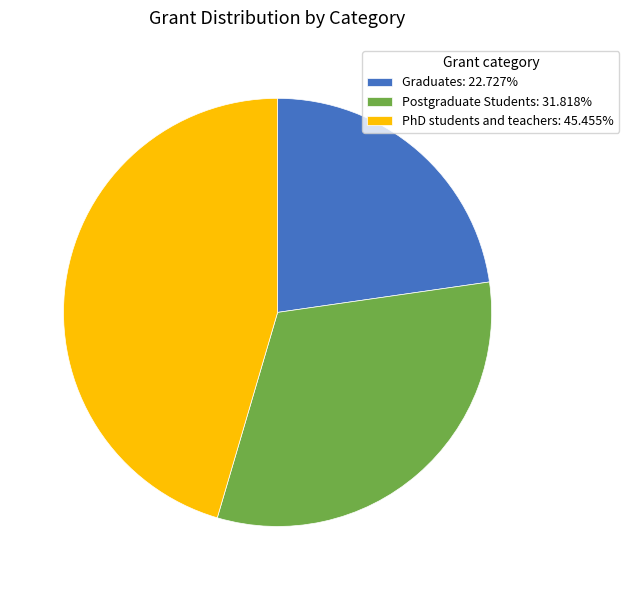

What is the largest slice in the pie chart?

PhD students and teachers